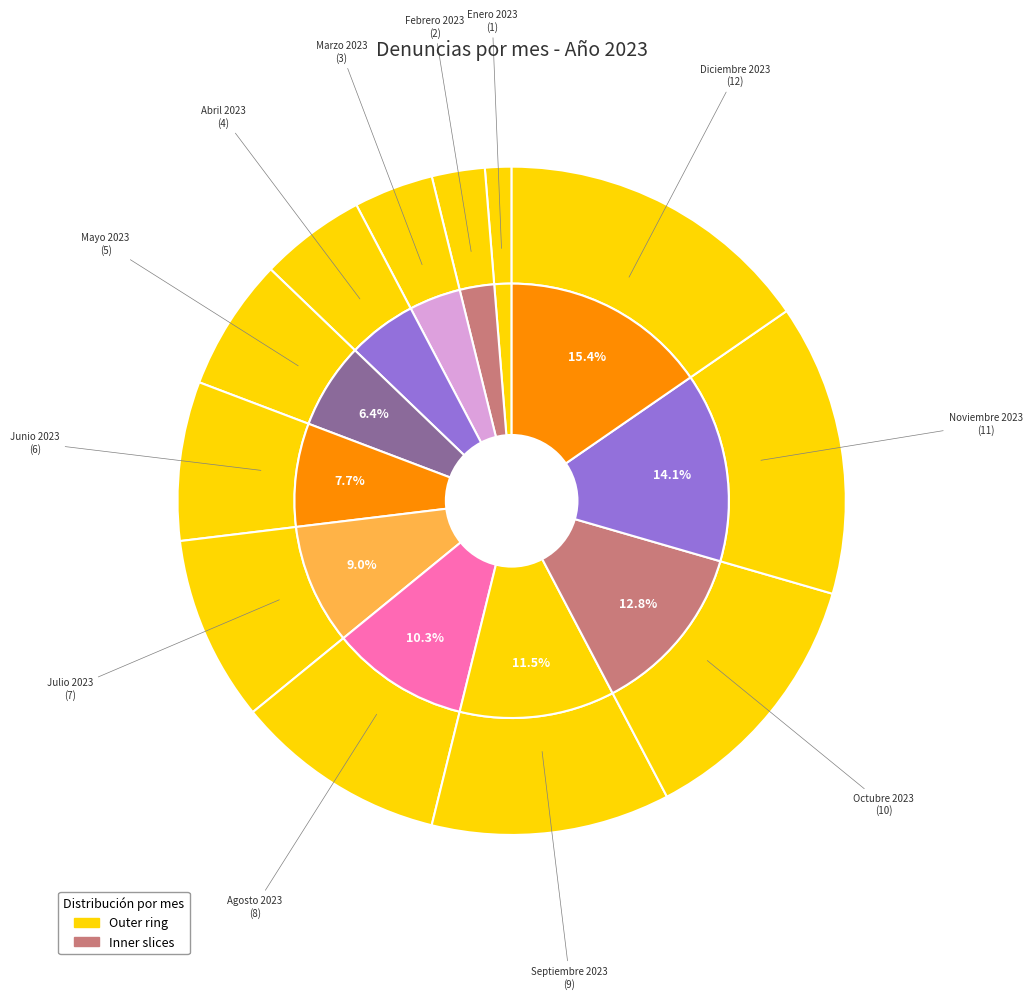

What is the largest slice in the pie chart?

Diciembre 2023